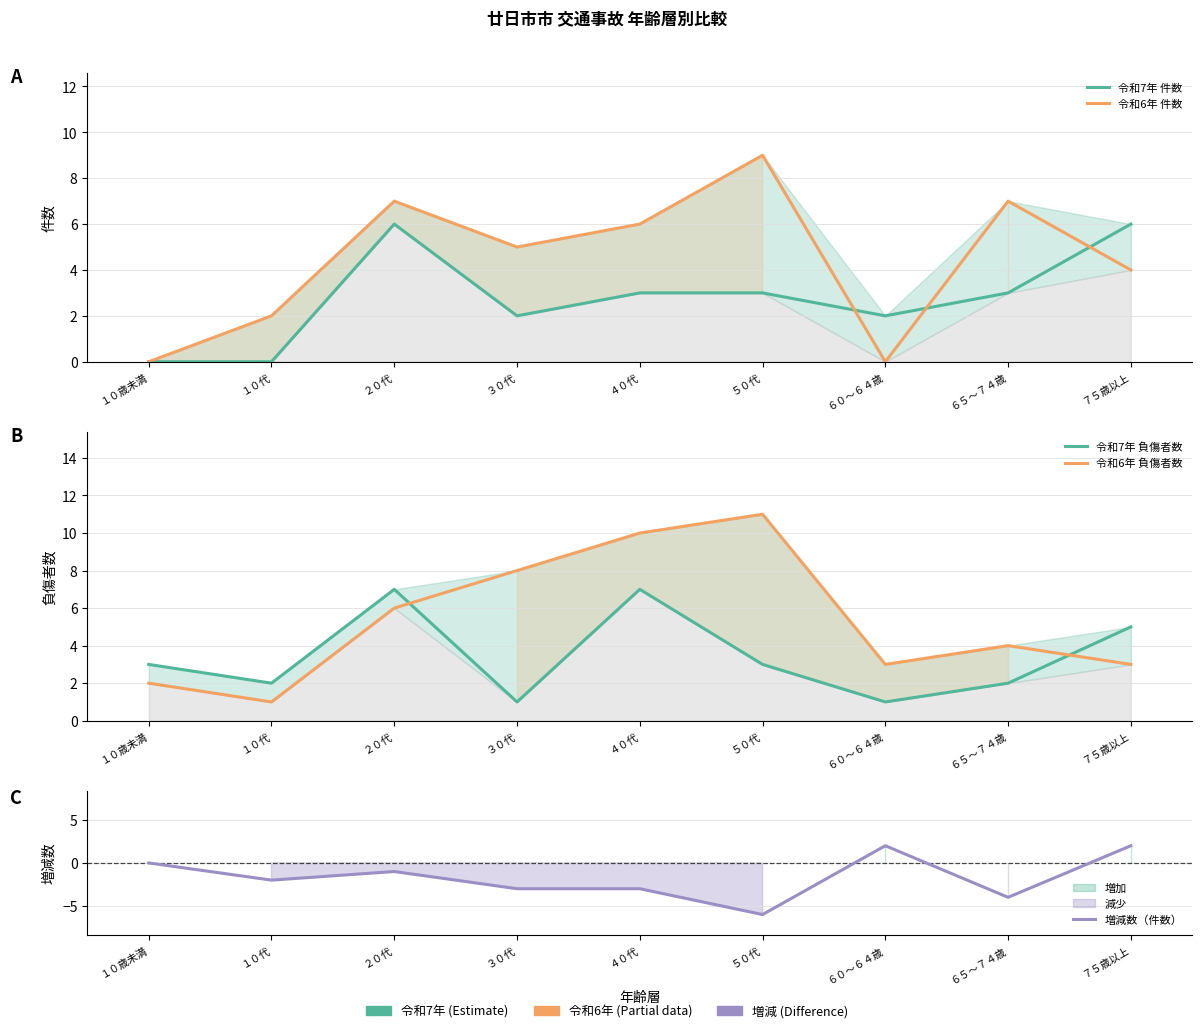

Rank the categories by 令和7年 負傷者数 value from highest to lowest.

２０代, ４０代, ７５歳以上, １０歳未満, ５０代, １０代, ６５～７４歳, ３０代, ６０～６４歳